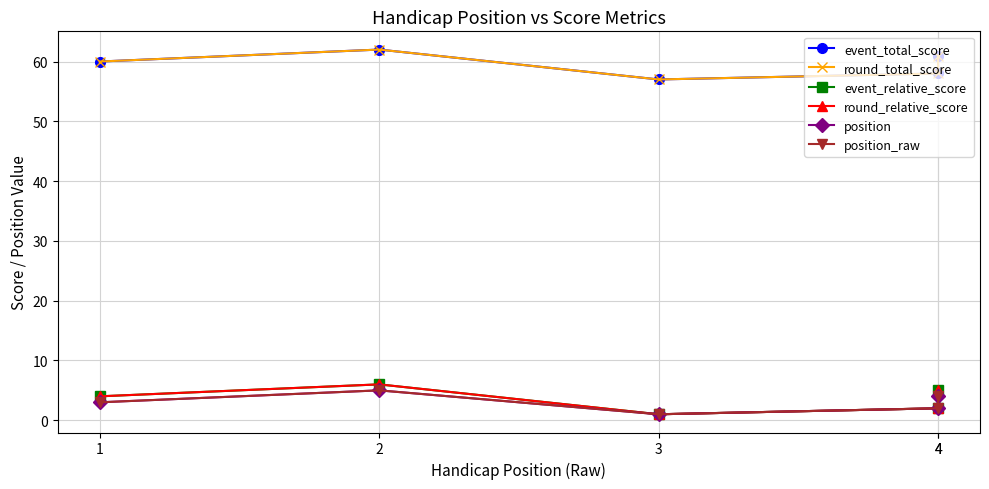

True or false: event_total_score and position_raw cross at least once.

False